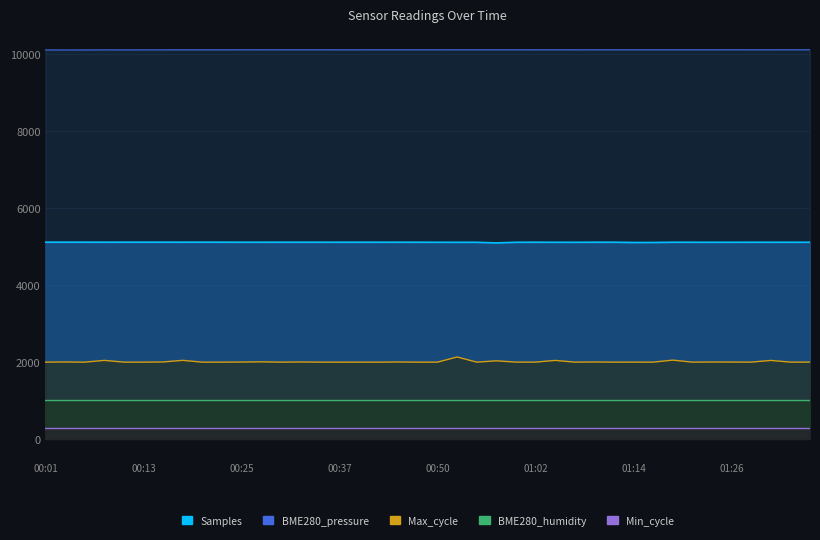

What is the average value of the Max_cycle series?

2003.5